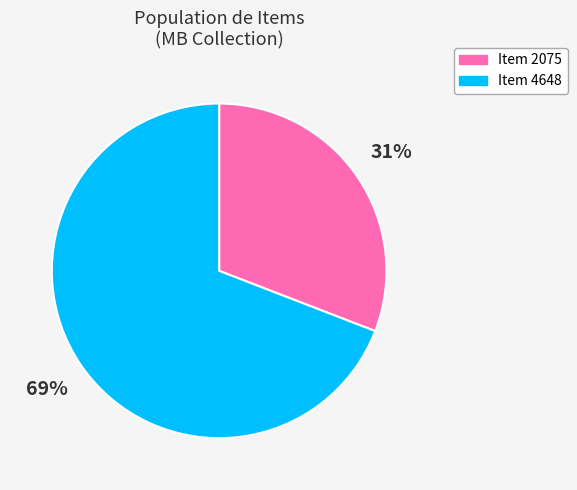

To the nearest percent, what is the difference between the largest and smallest slice percentages?

38%